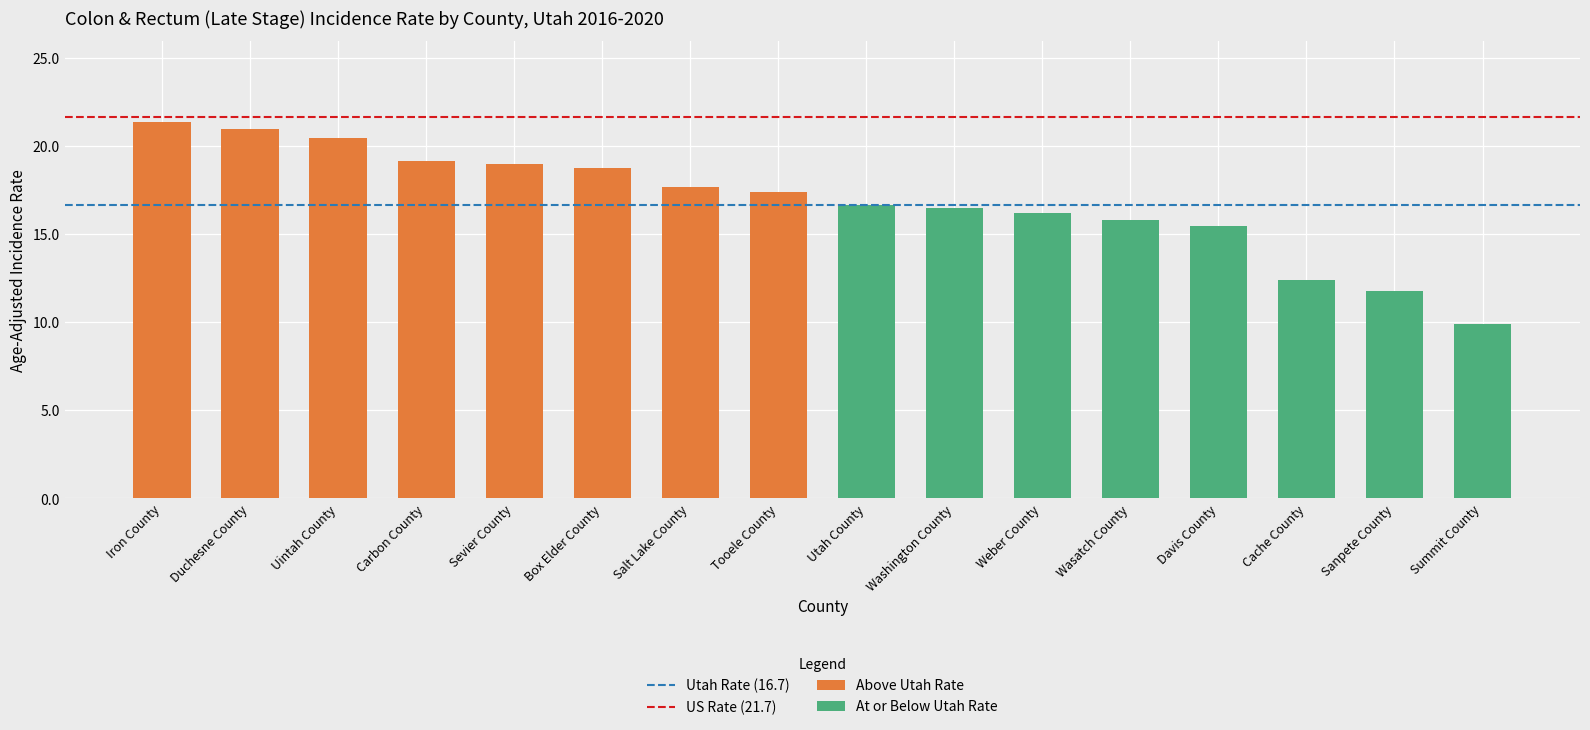

What is the change in value from Sevier County to Summit County?

-9.1